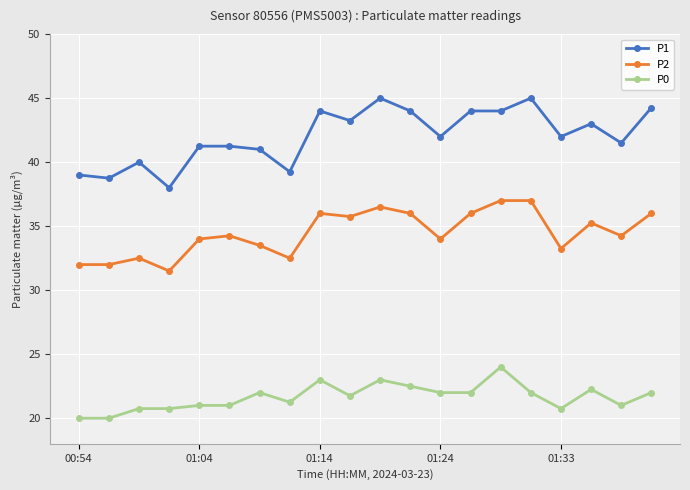

What is the value of the P1 point at the 1st from the left?

39.0